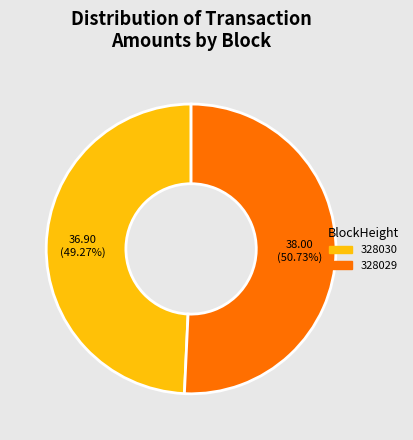

Does 328029 represent more than half of the total?

Yes